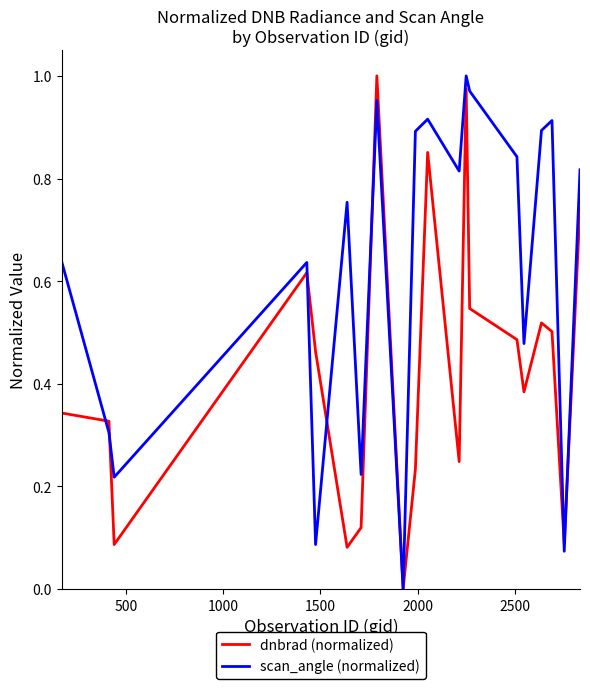

How many interior local peaks does the scan_angle (normalized) series have?

6